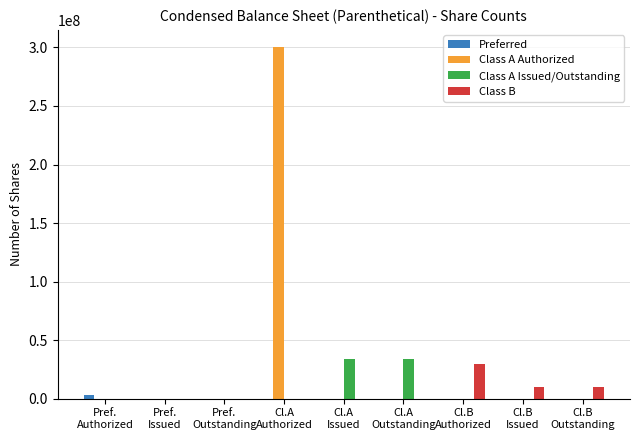

What is the sum of all Class A Issued/Outstanding values?

67868470